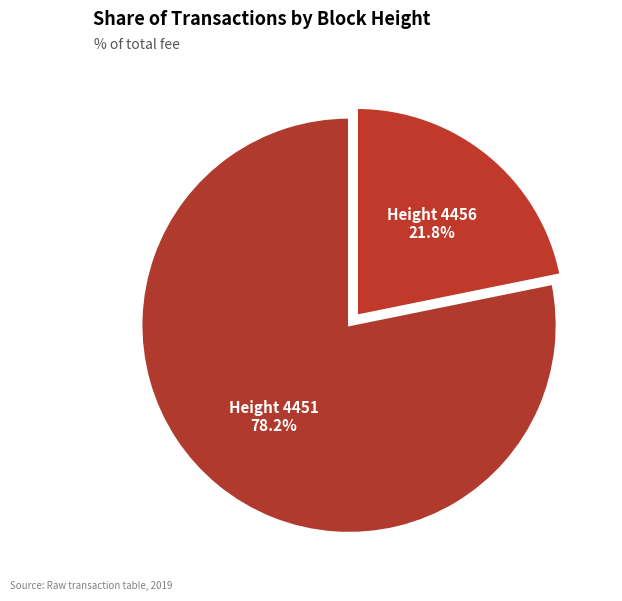

How many slices are in this pie chart?

2